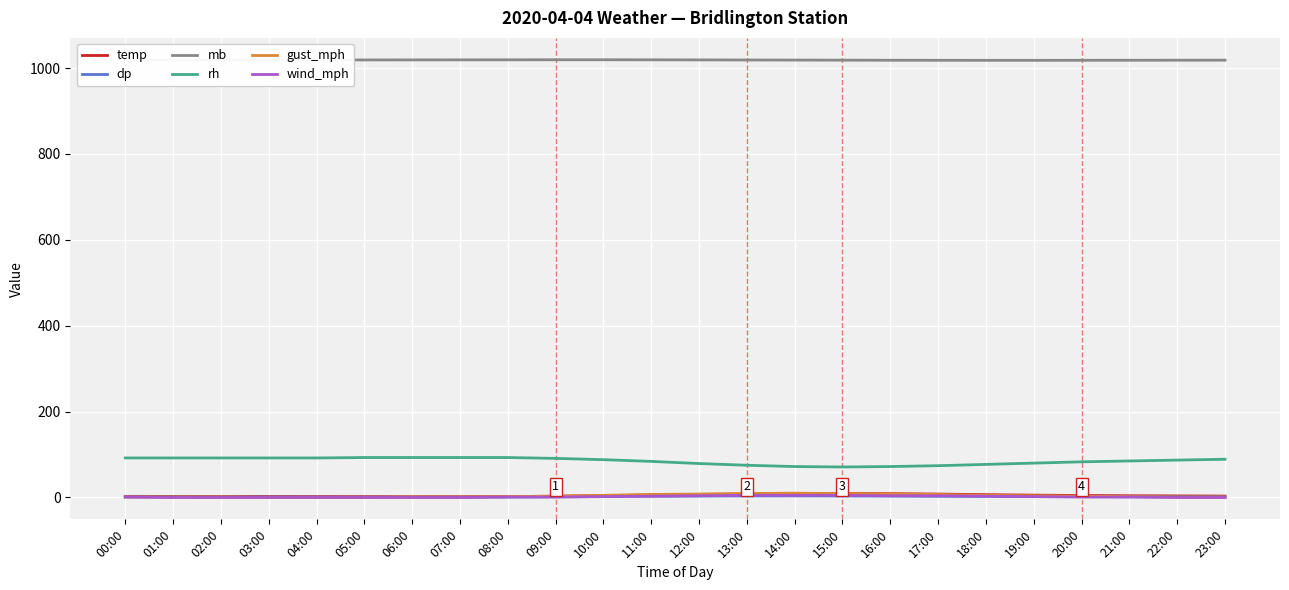

Is it true that mb equals 1018.8 at 04:00?

True